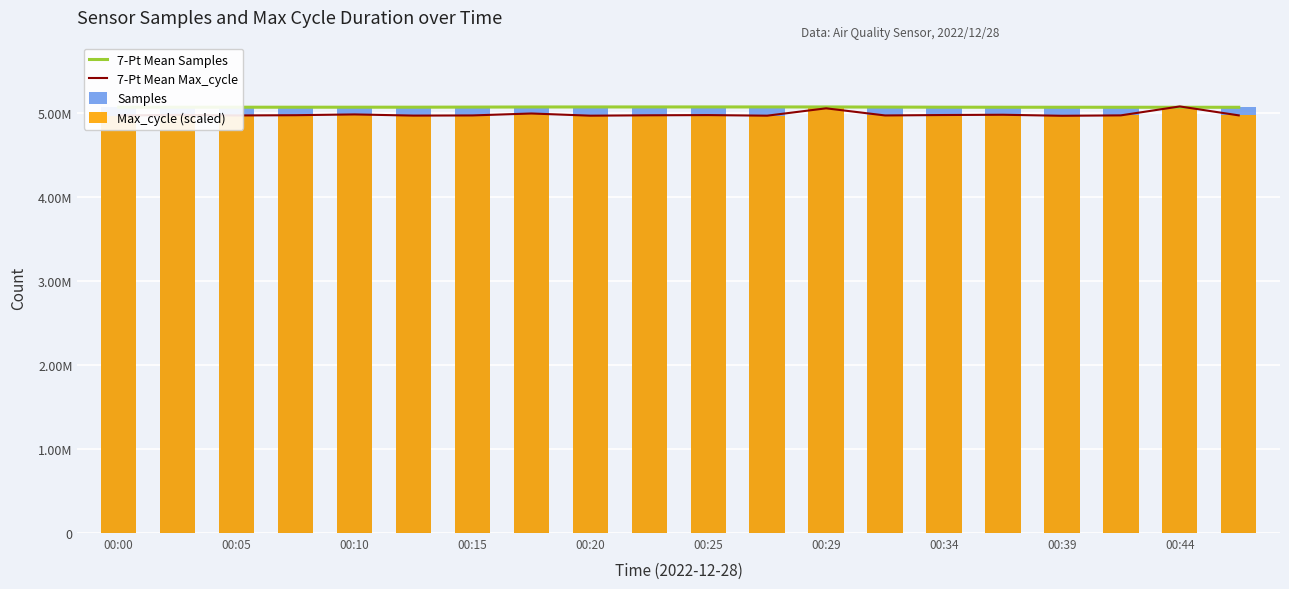

The 7-Pt Mean Max_cycle series shows 1721849.7 at 00:05. True or false?

False